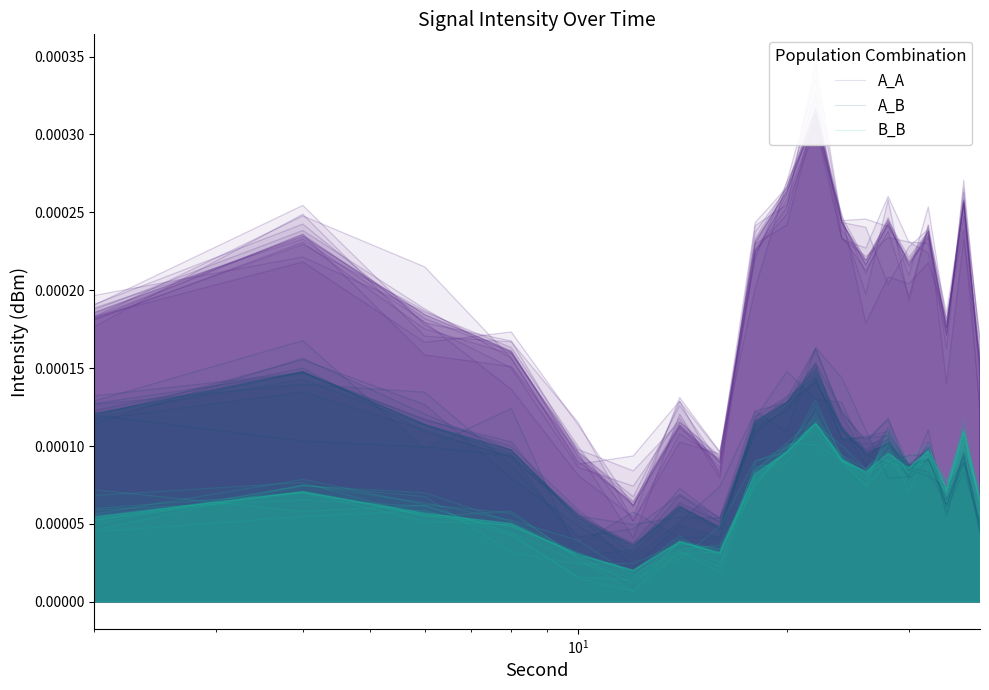

Rank the series by their maximum value, from highest to lowest.

A_A, A_B, B_B